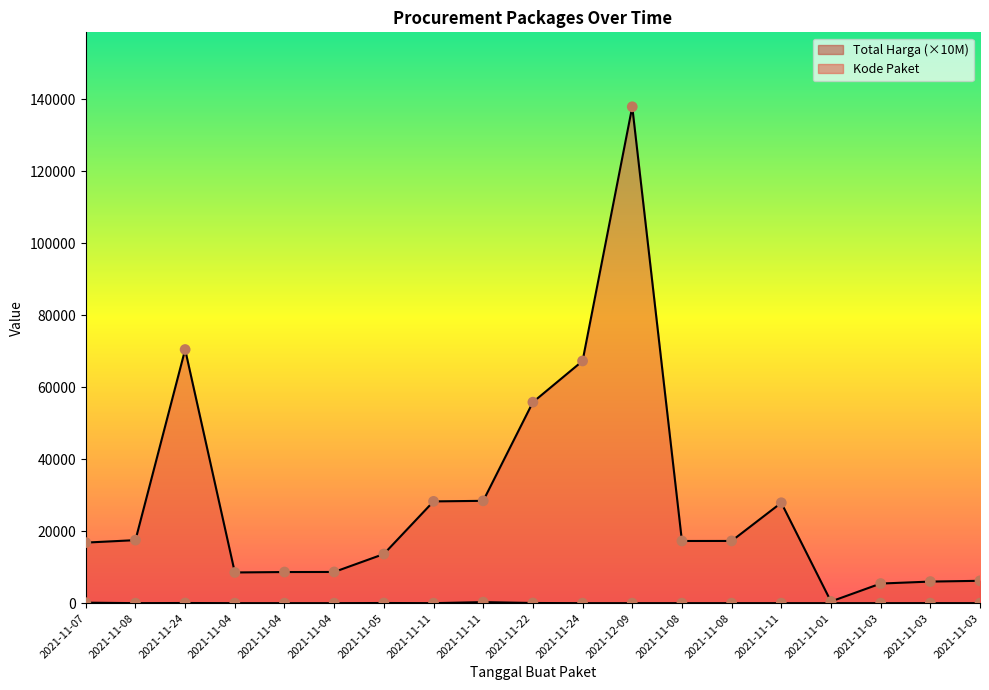

Which series has the widest spread of Y values?

Kode Paket